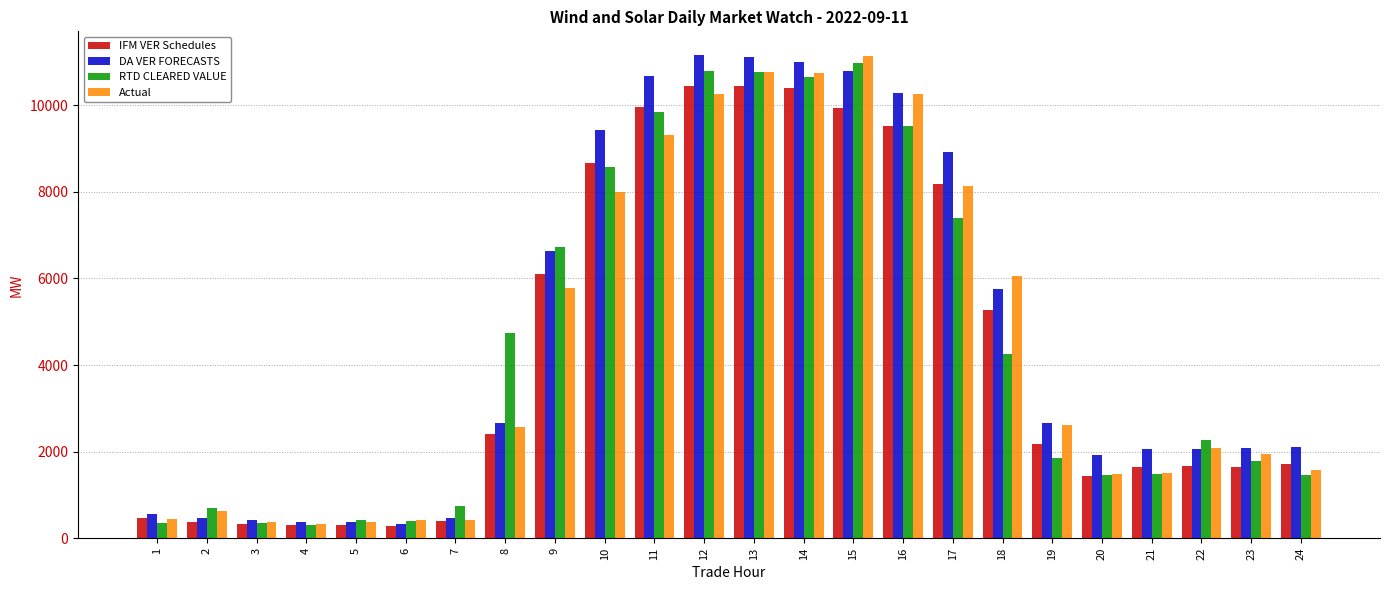

Are the bars grouped side by side (vs. stacked)?

Yes